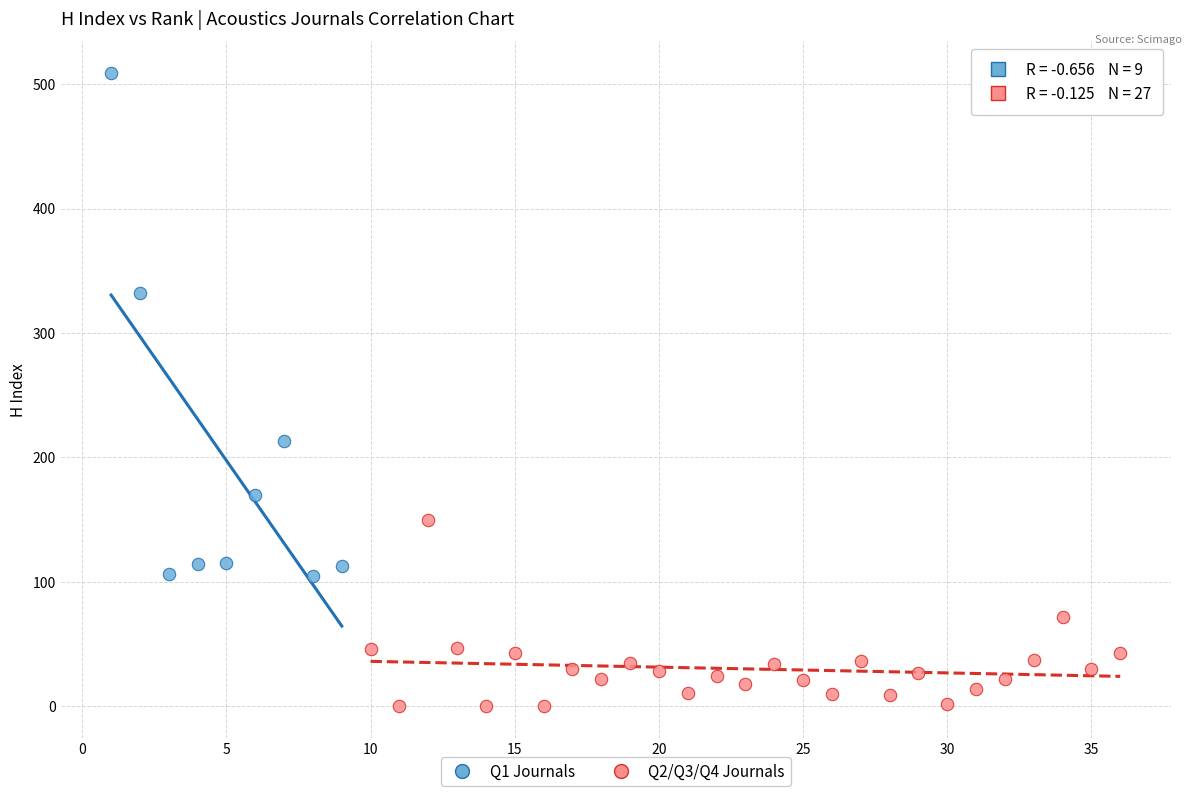

Which series has the widest spread of Y values?

Q1 Journals